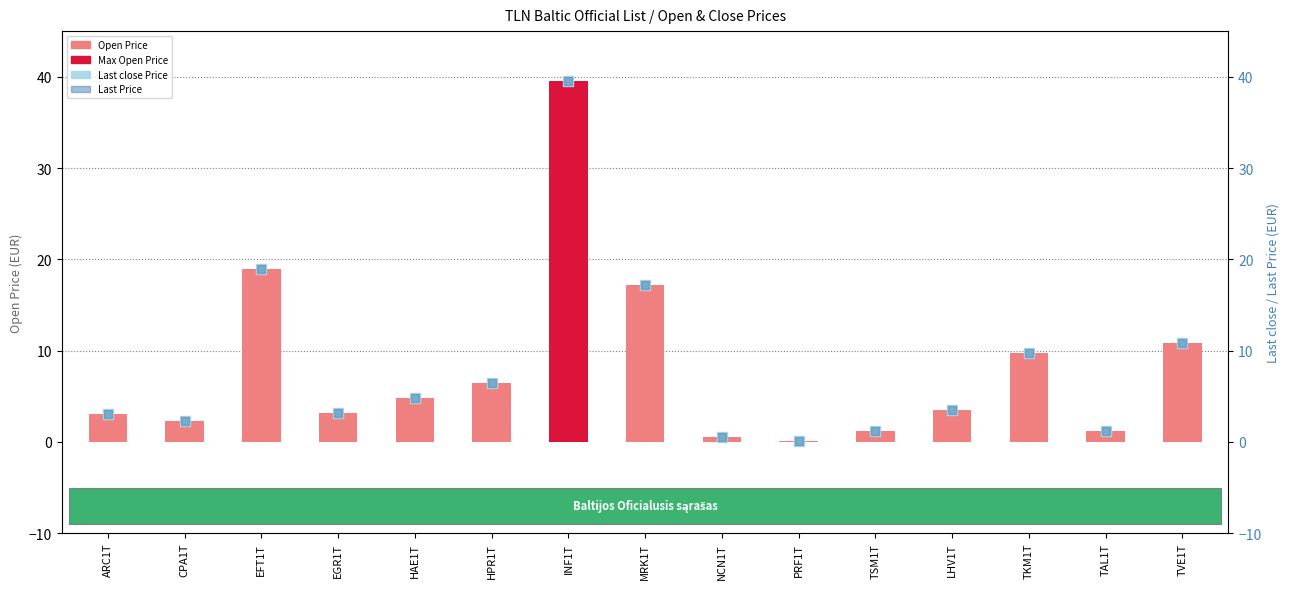

Which series has the largest Y range (max minus min)?

Open Price